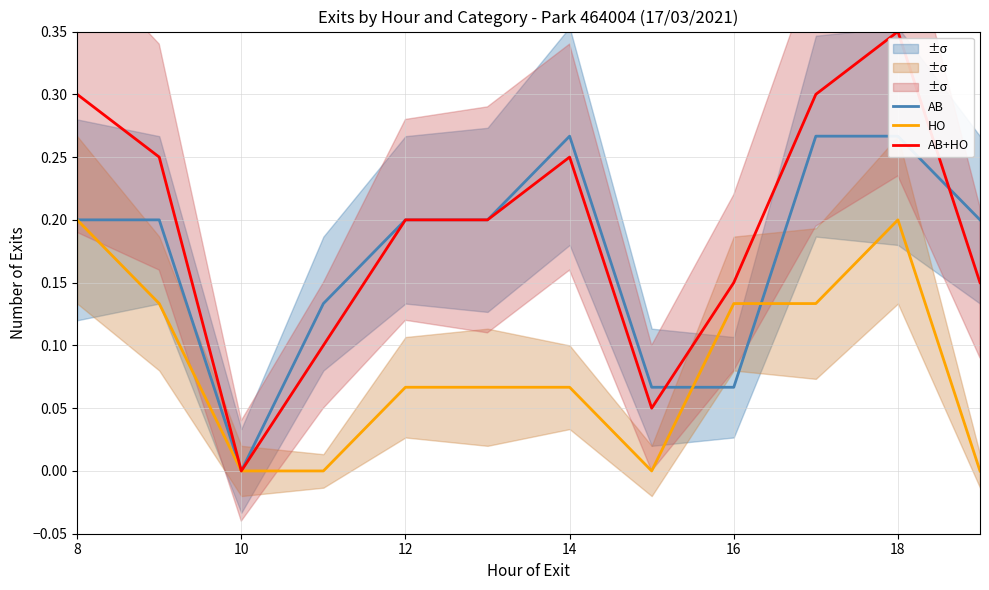

Is it true that AB+HO equals -0.1 at 10?

False